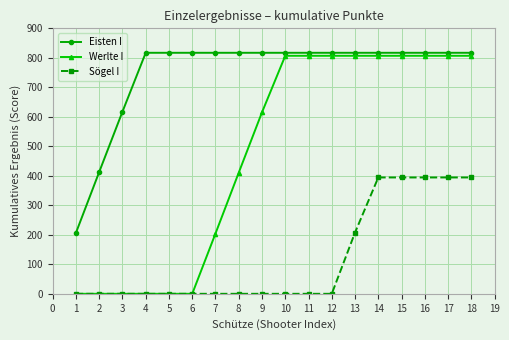

What is the value of the Sögel I point at the 14th from the left?

394.4